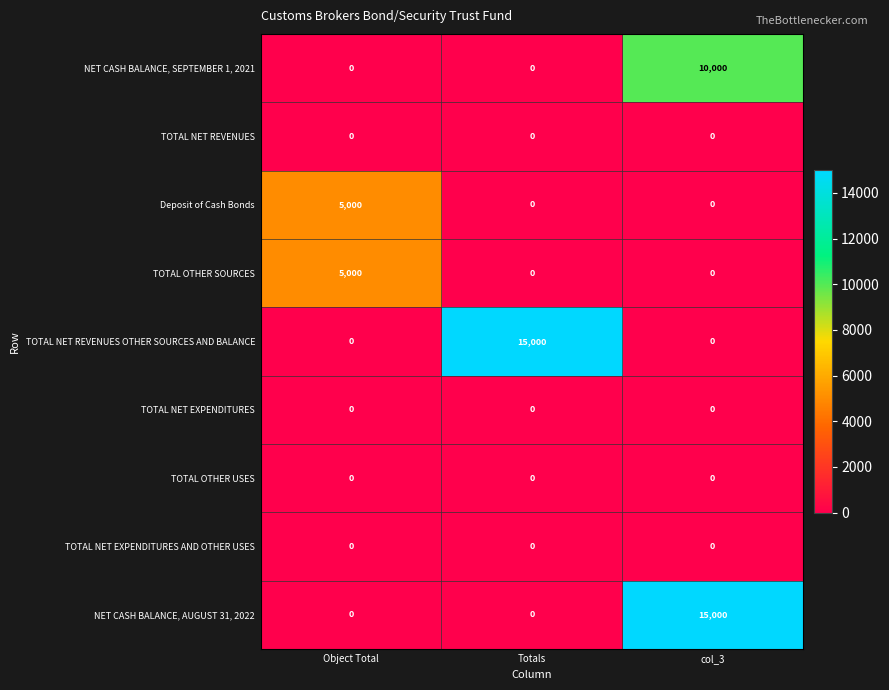

The TOTAL NET EXPENDITURES AND OTHER USES series shows 0 at col_3. True or false?

True